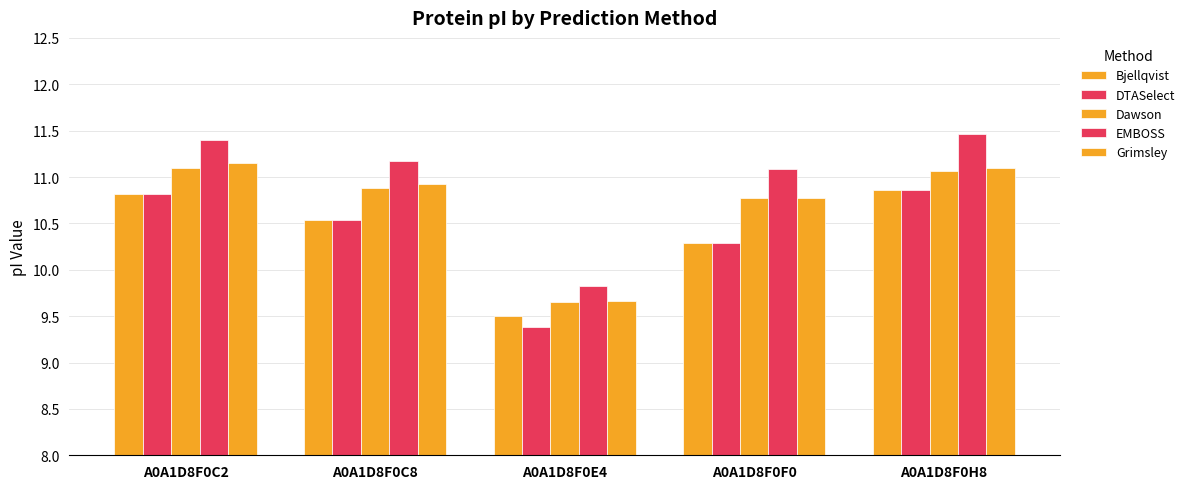

List the series in order of their peak value, lowest first.

Bjellqvist, DTASelect, Dawson, Grimsley, EMBOSS